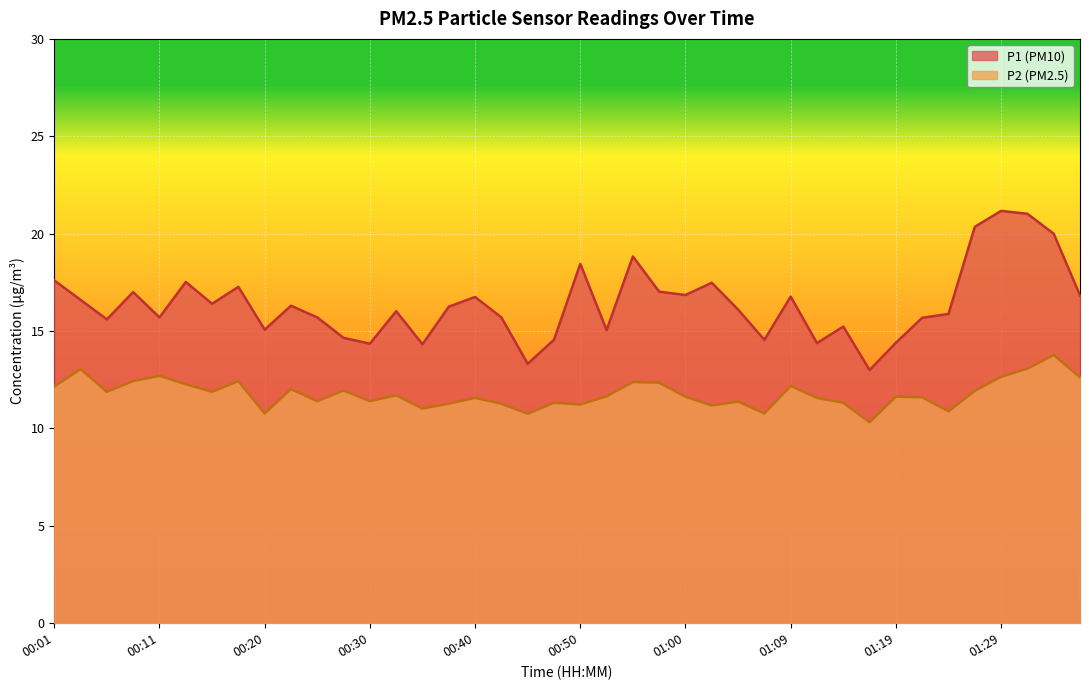

What is the minimum value for P1 line?

13.0